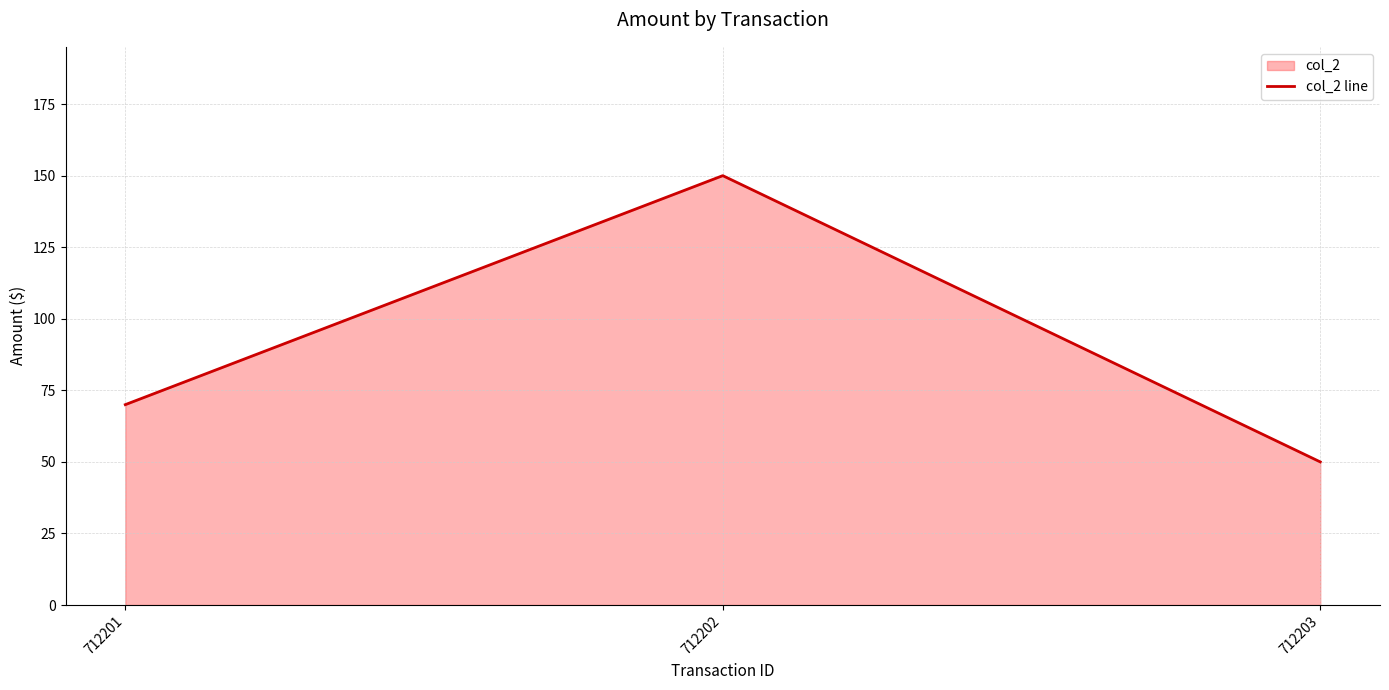

What is the difference between the maximum and second lowest values?

80